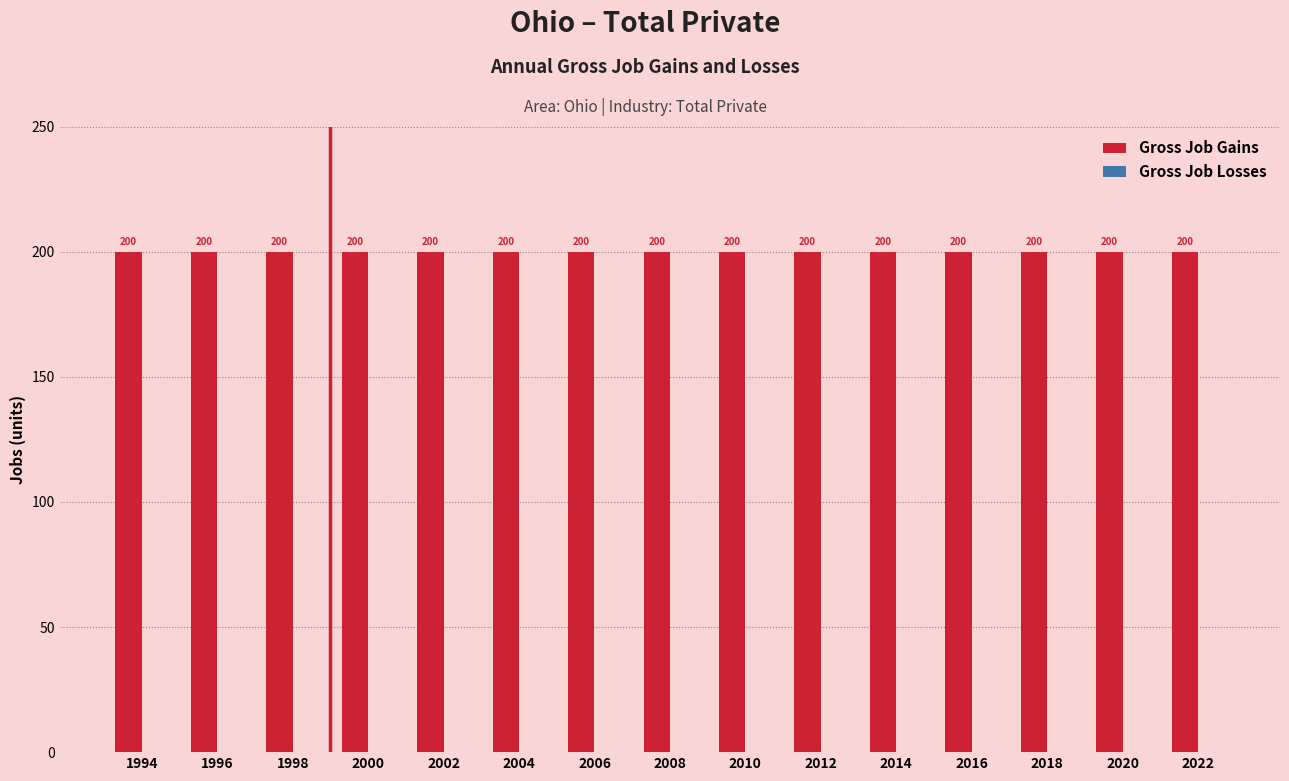

Is it true that Gross Job Losses equals 0 at 2008?

True